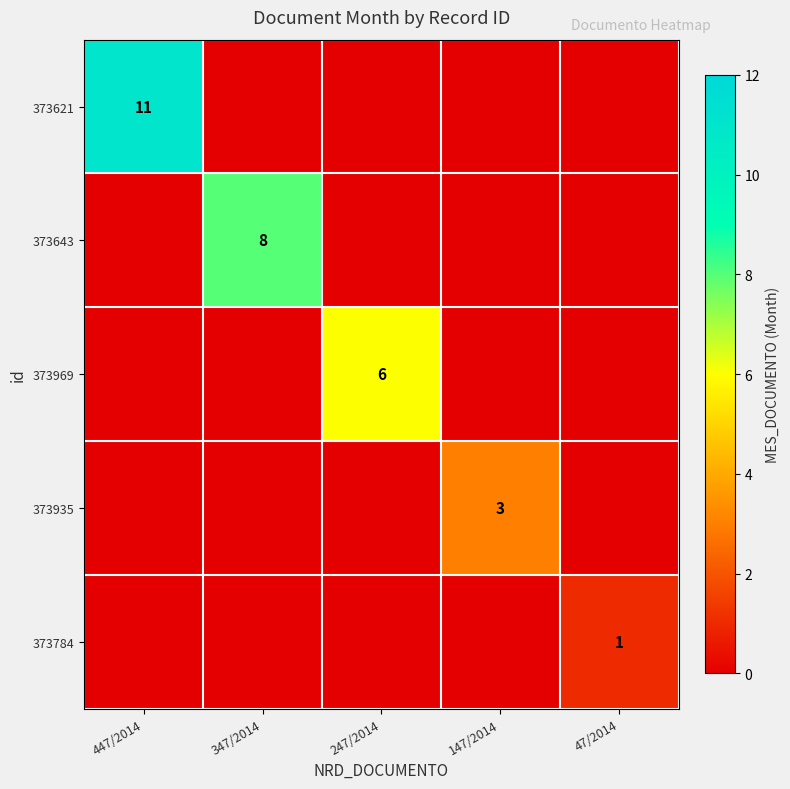

Which category has the highest value across all series?

447/2014